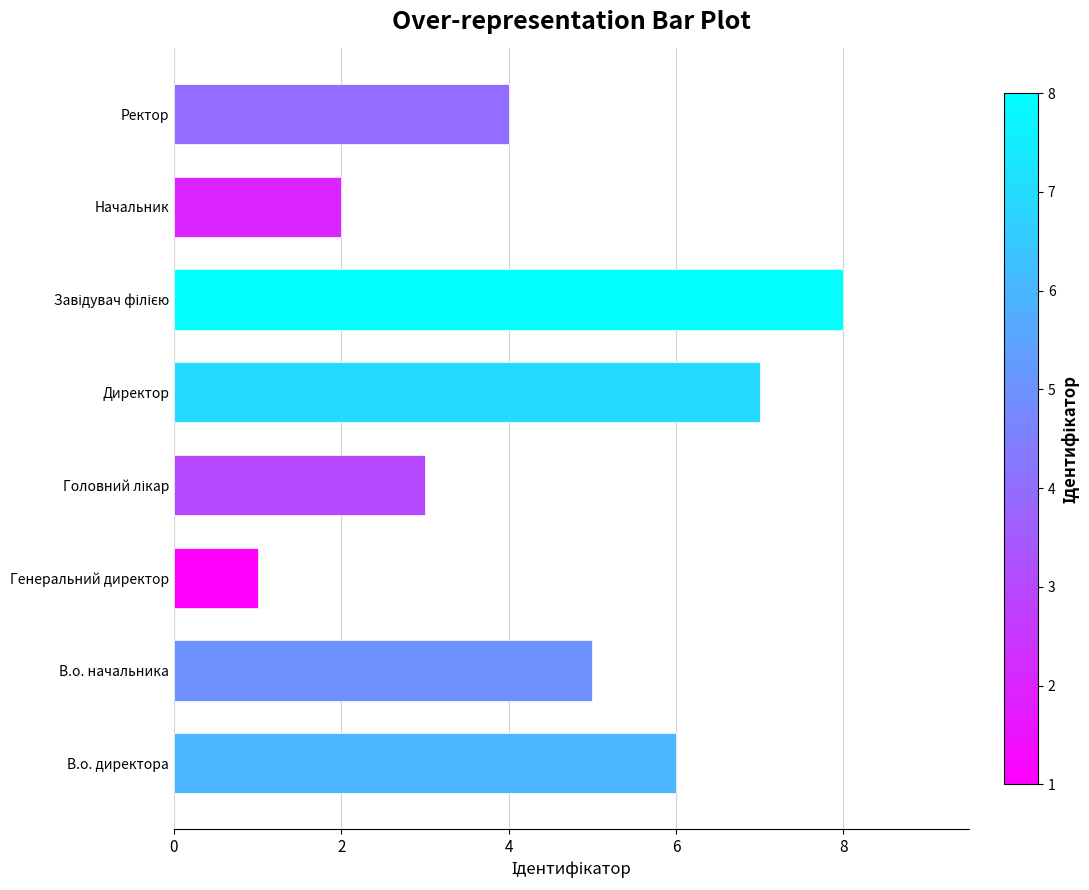

The chart shows a value of 1 at Генеральний директор. True or false?

True